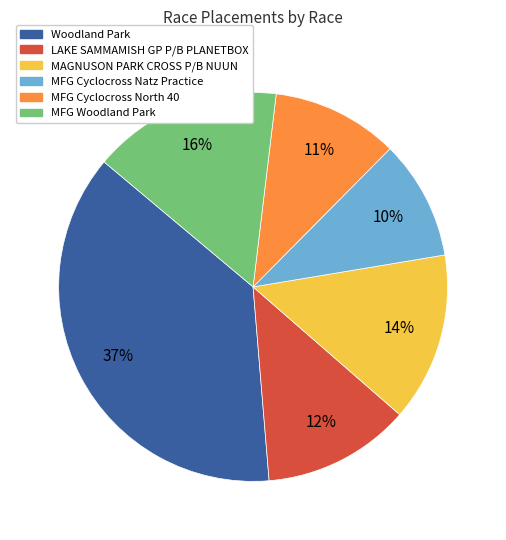

Rank the categories by value from highest to lowest.

Woodland Park, MFG Woodland Park, MAGNUSON PARK CROSS P/B NUUN, LAKE SAMMAMISH GP P/B PLANETBOX, MFG Cyclocross North 40, MFG Cyclocross Natz Practice